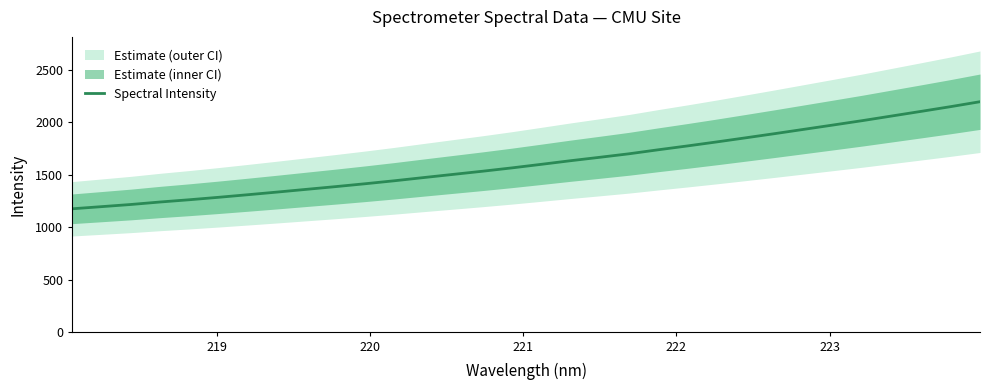

How many lines are shown in the chart?

1